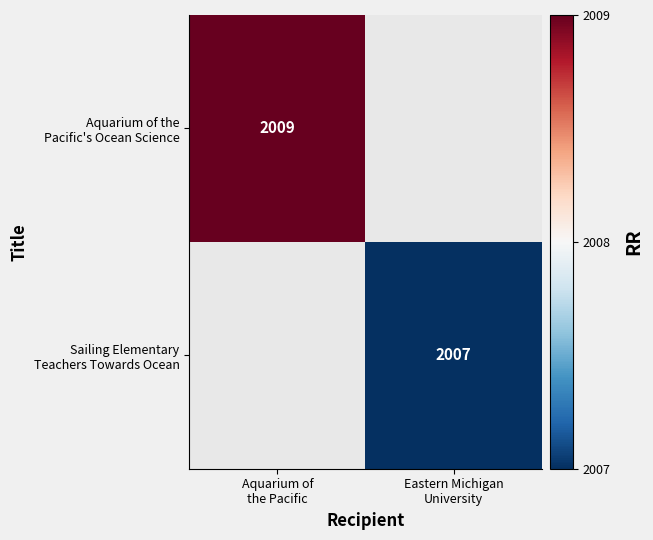

At which label is Aquarium of the Pacific's Ocean Science closest to 2009?

Aquarium of the Pacific